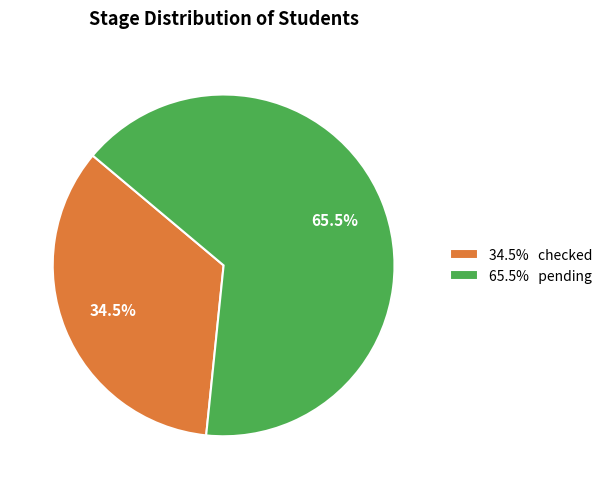

Does 34.5% checked represent more than half of the total?

No